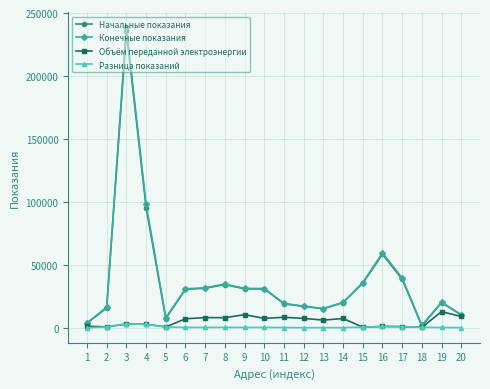

Count the number of data series in this chart.

4